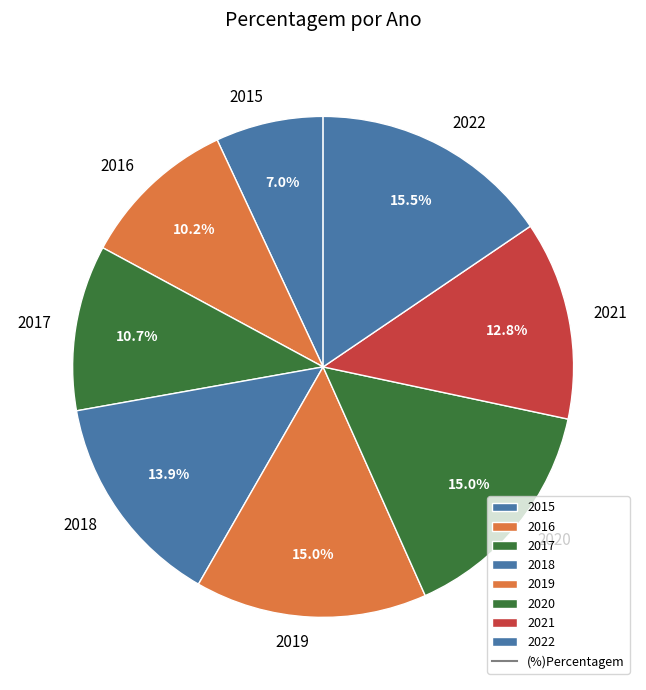

Does any single category account for the majority?

No